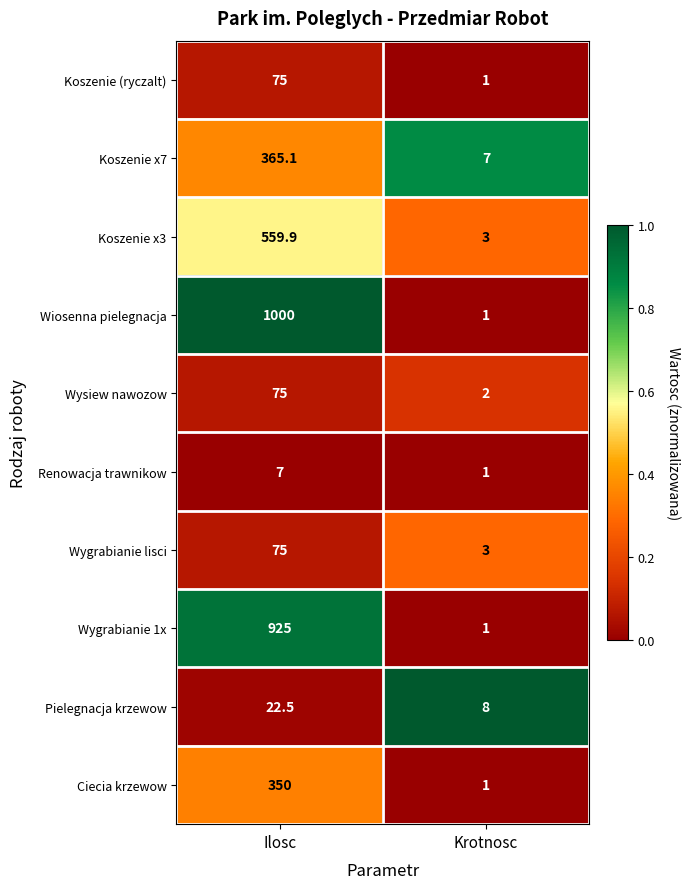

Which series has the largest range (max minus min)?

Wiosenna pielegnacja